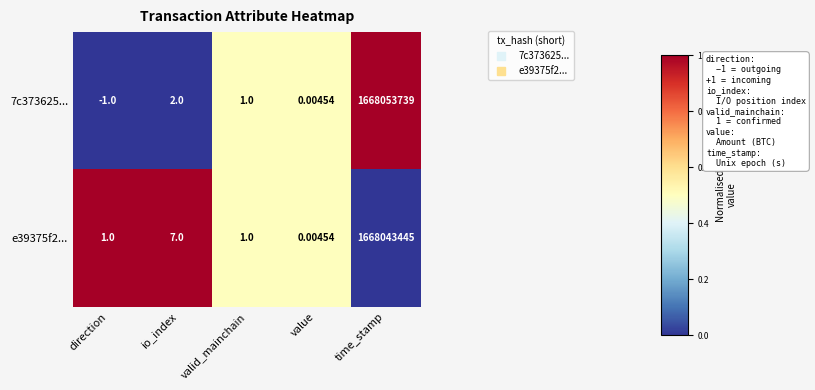

Count the number of categories in the chart.

5